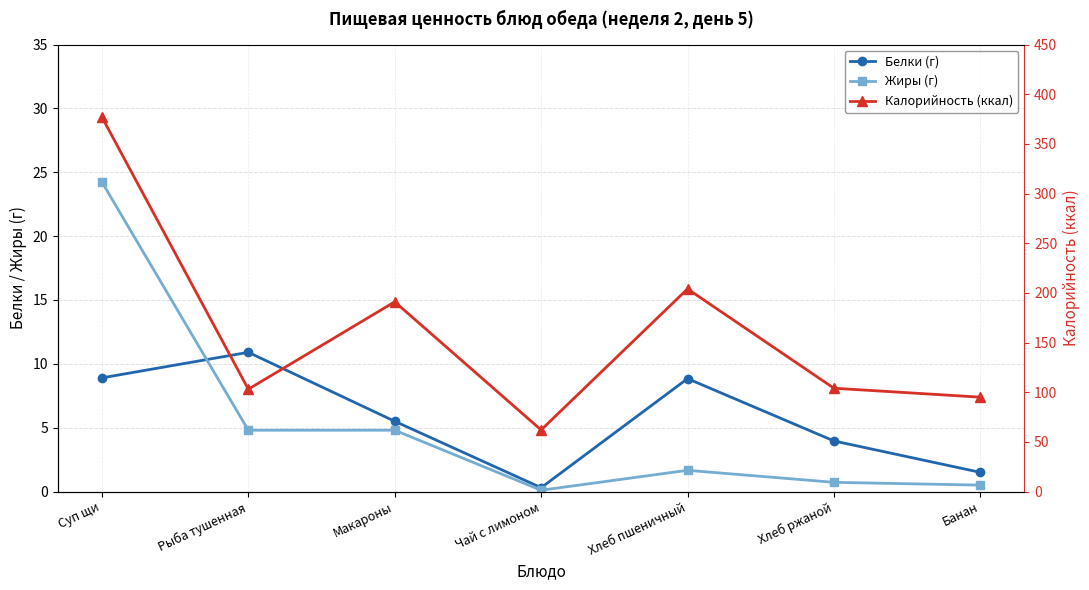

Which series has the largest range (max minus min)?

Калорийность (ккал)